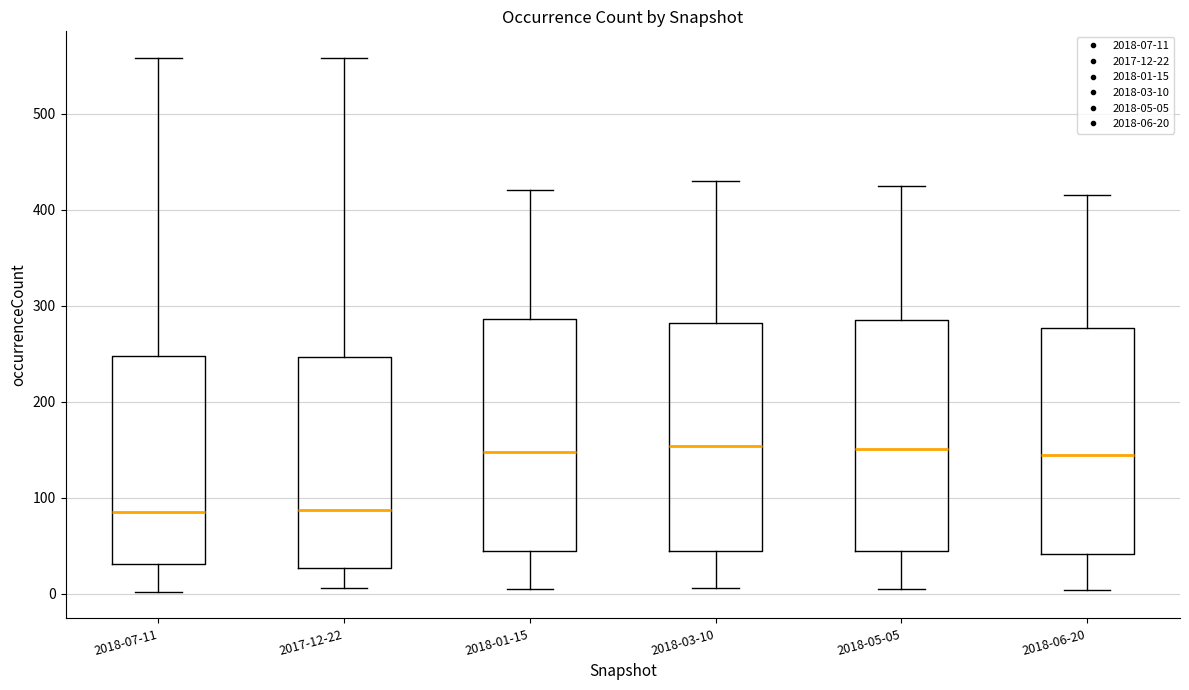

Reading left to right, read every box against the y-axis: the position of its median line, the range the box covers, and the ends of its whiskers. The values are not printed on the chart, so give them approximately, as read against the axis.

2018-07-11: median 90, box 30 to 250, whiskers 0 to 560
2017-12-22: median 90, box 30 to 250, whiskers 10 to 560
2018-01-15: median 150, box 40 to 290, whiskers 10 to 420
2018-03-10: median 150, box 40 to 280, whiskers 10 to 430
2018-05-05: median 150, box 40 to 290, whiskers 10 to 430
2018-06-20: median 140, box 40 to 280, whiskers 0 to 420